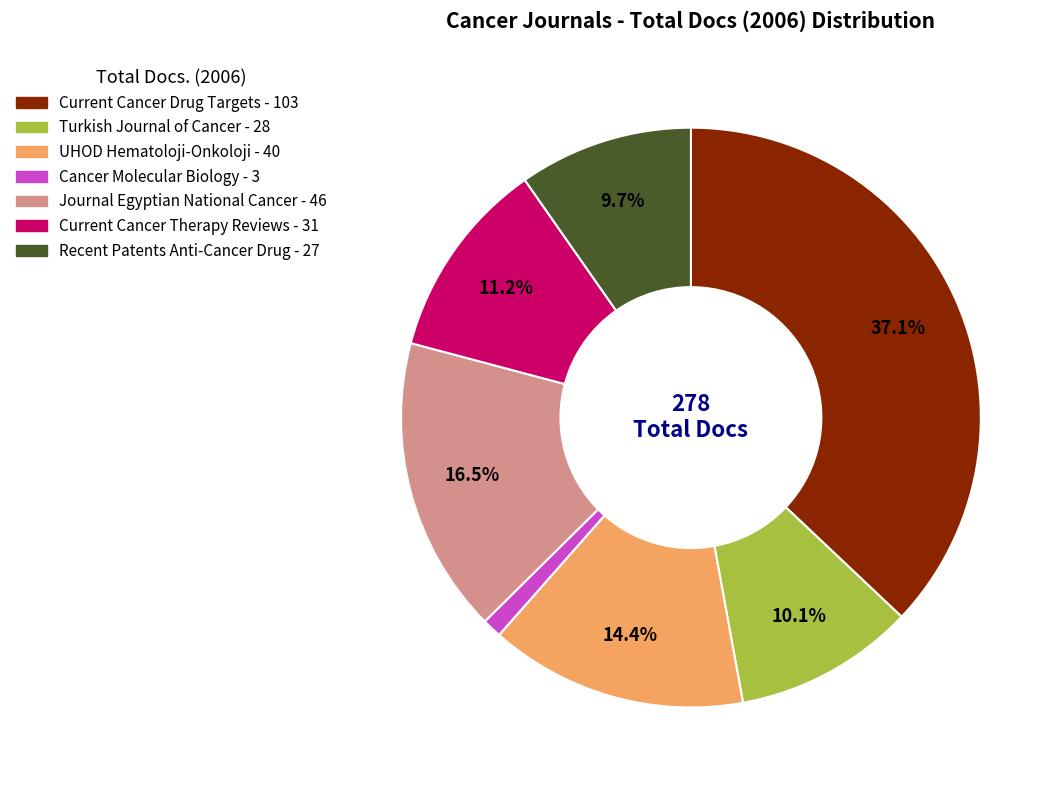

Is there any slice that represents more than half of the pie?

No